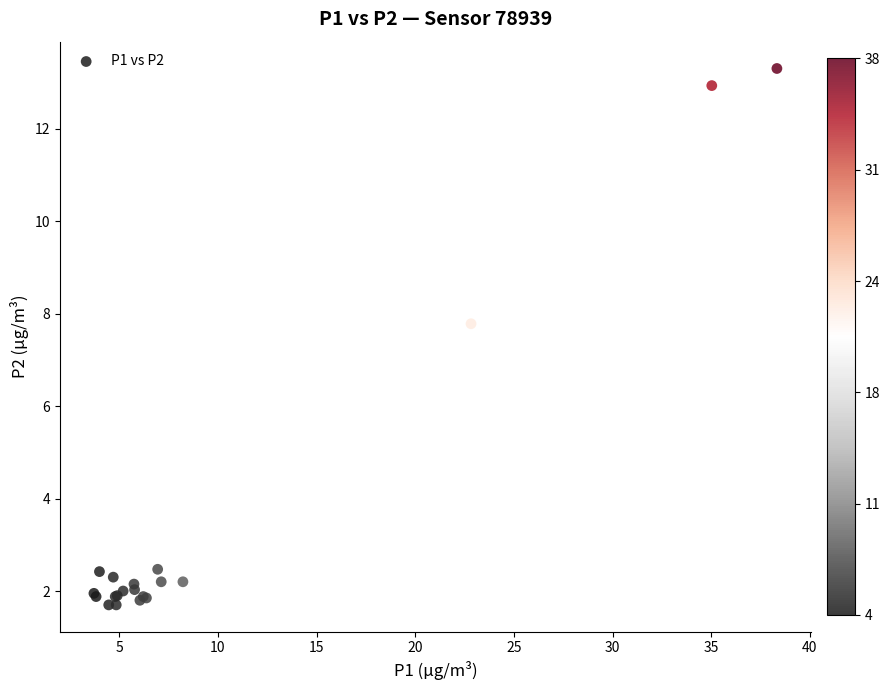

What Y value in the scatter plot is closest to 7?

7.8